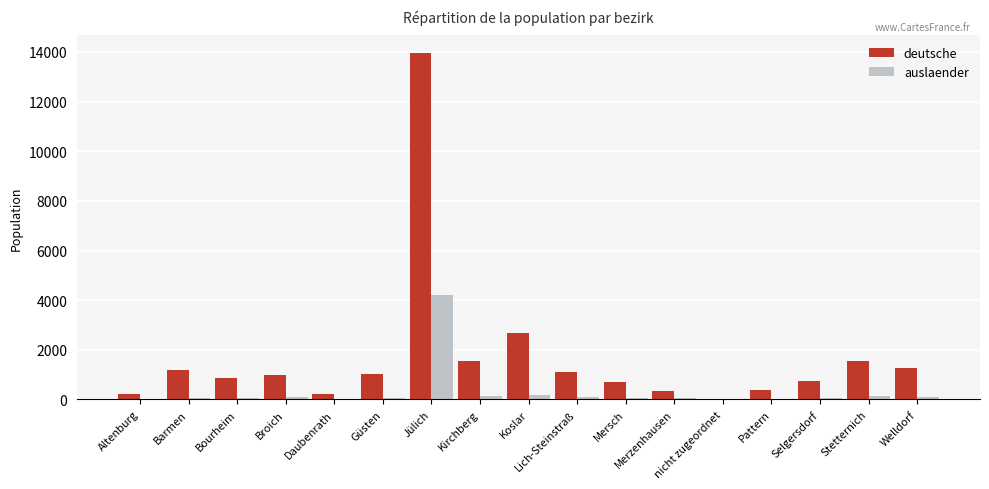

What is the highest value of the auslaender series?

4223